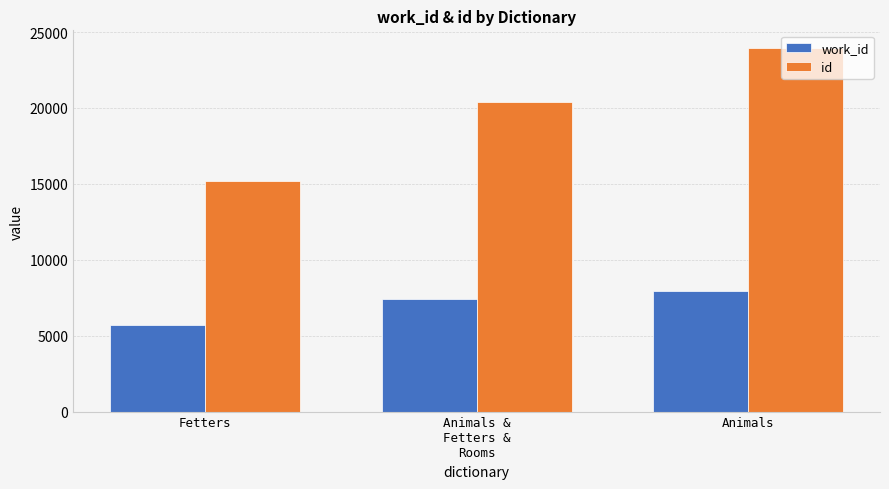

At which label does work_id reach its minimum?

Fetters